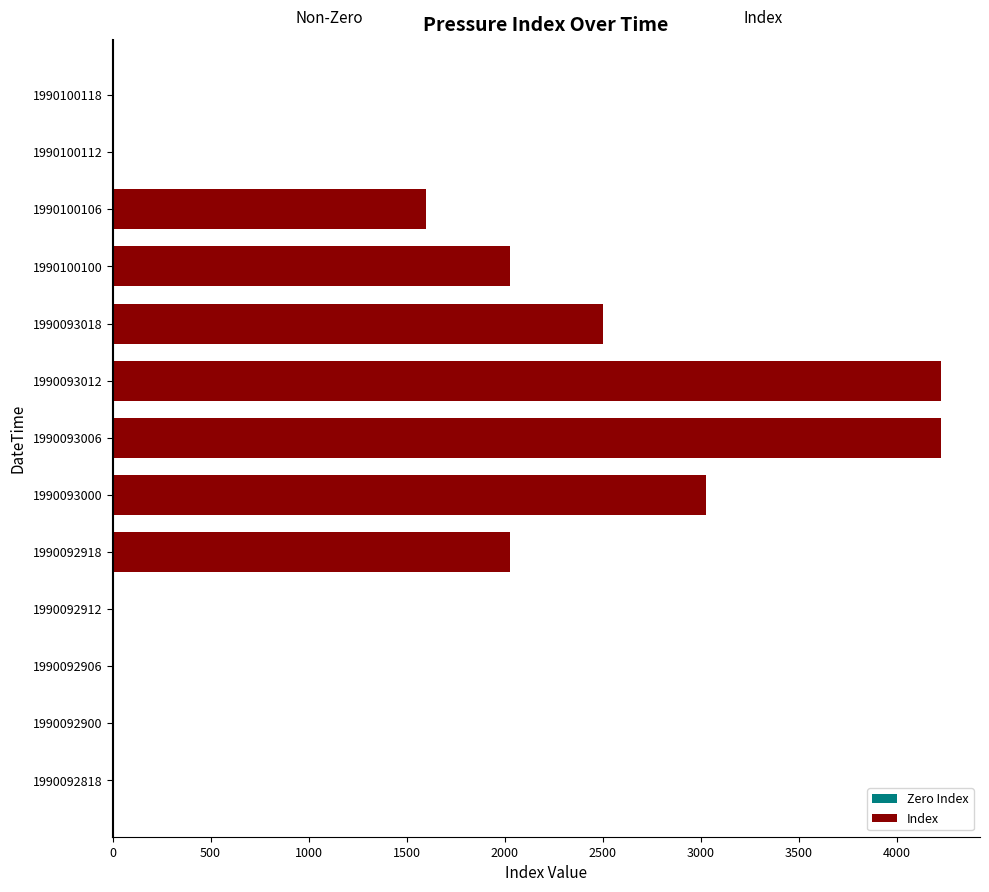

Are the bars horizontal?

Yes